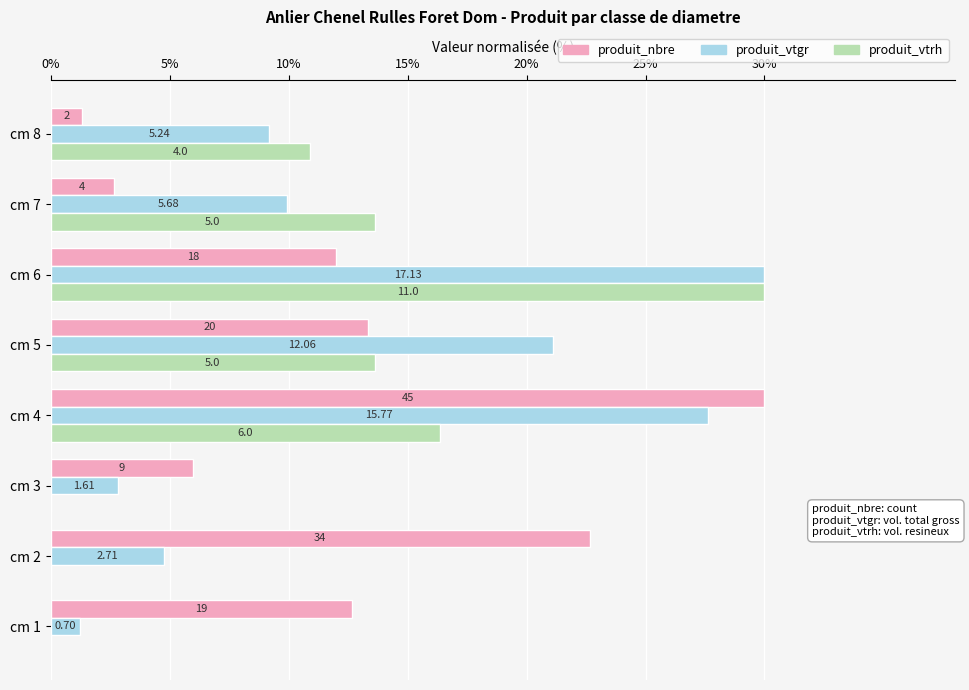

What are all the series names shown in the legend?

produit_nbre, produit_vtgr, produit_vtrh